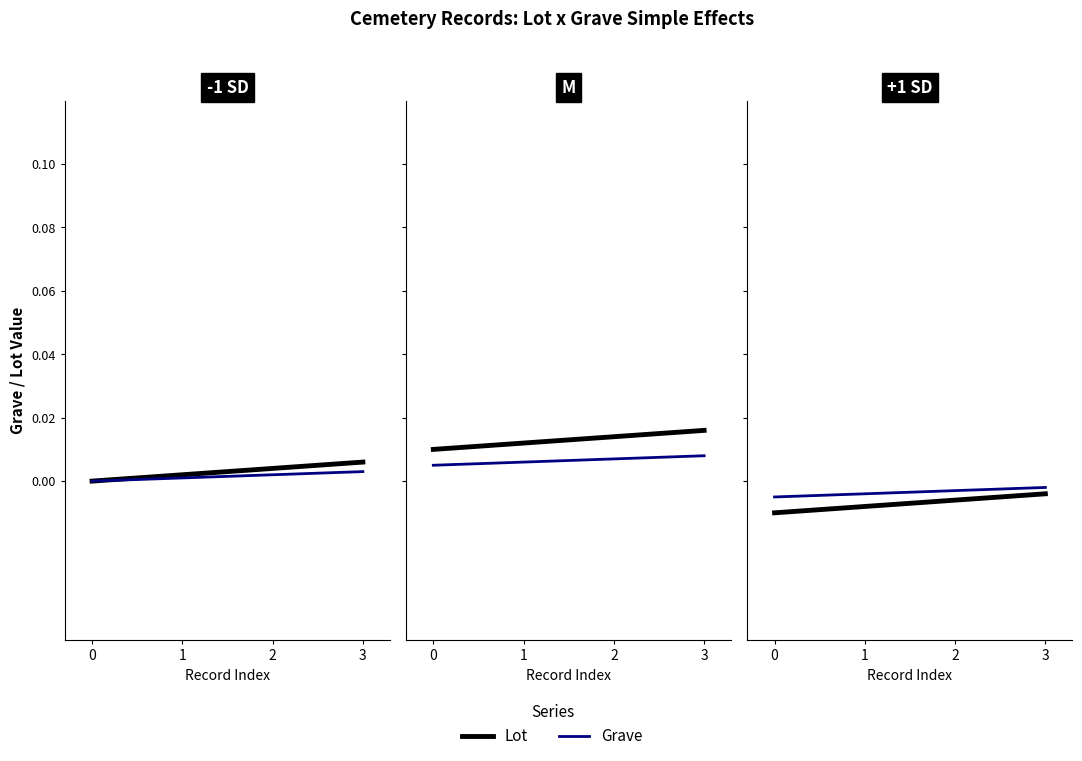

Is it true that Grave equals -0.0 at 2?

True